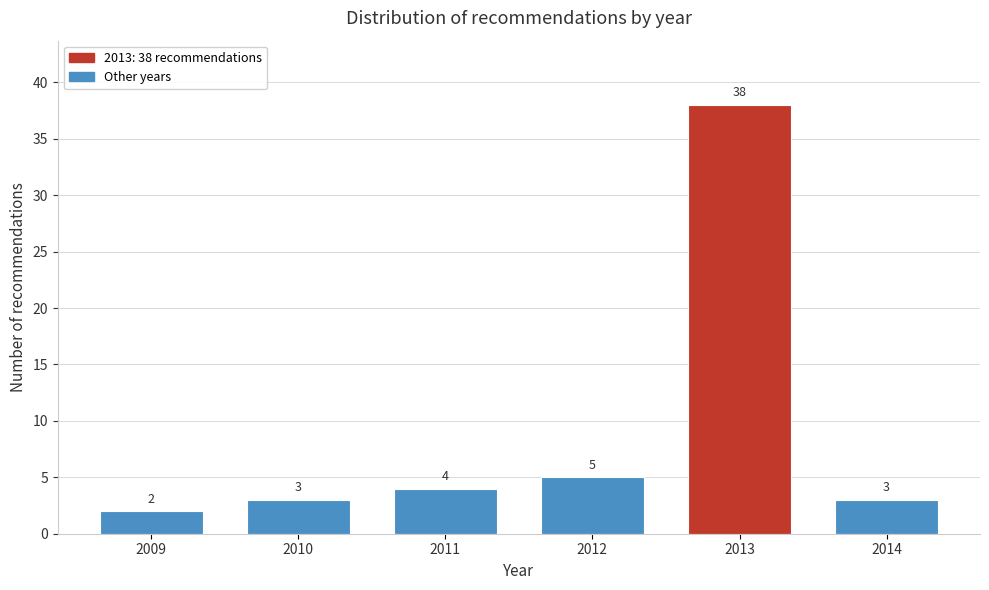

Reading left to right, extract all data points from this chart.

2	3	4	5	38	3